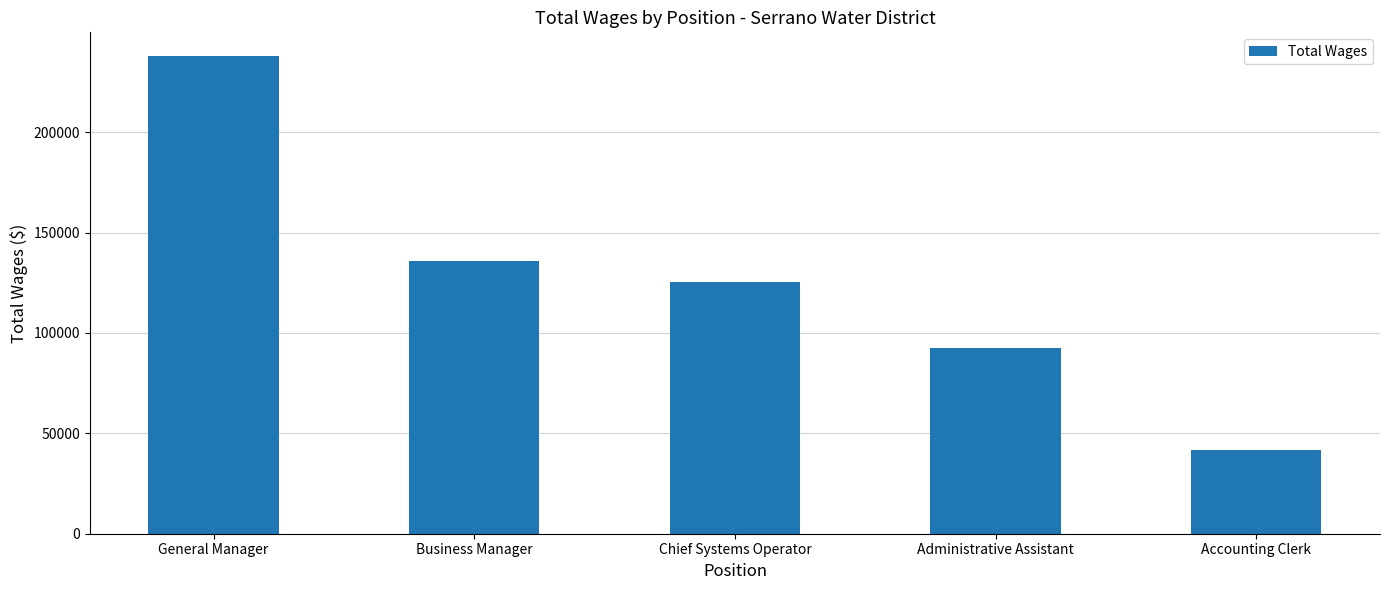

Reading left to right, extract all data points from this chart.

237789	135612	125531	92637	41703